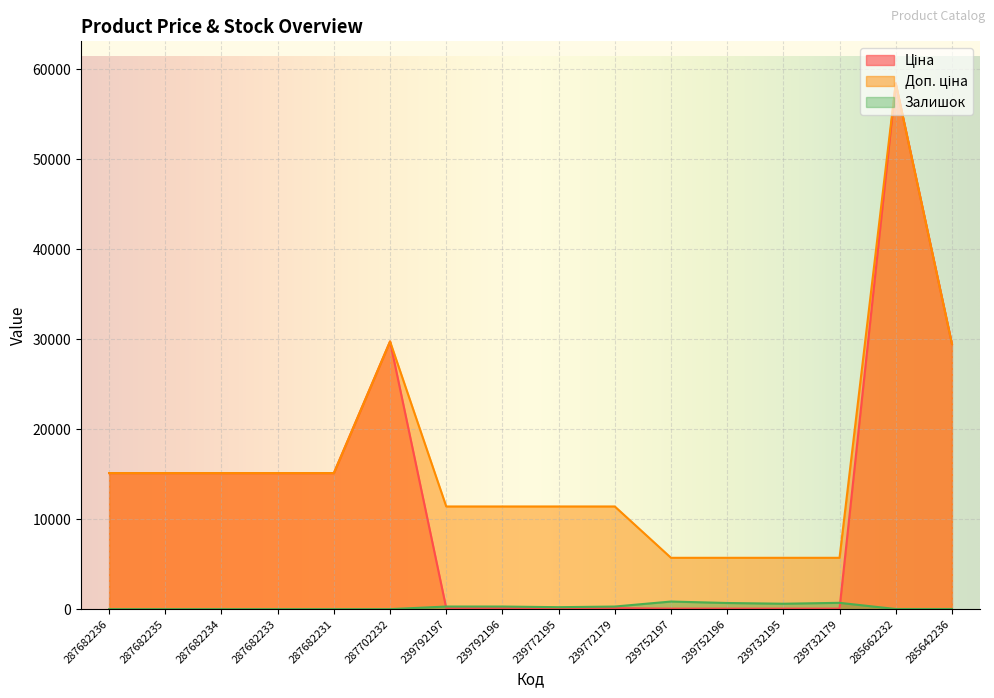

List the labels in order of Залишок value, smallest first.

287682236, 287682235, 287682234, 287682233, 287682231, 287702232, 285662232, 285642236, 239772195, 239792197, 239792196, 239772179, 239732195, 239752196, 239732179, 239752197